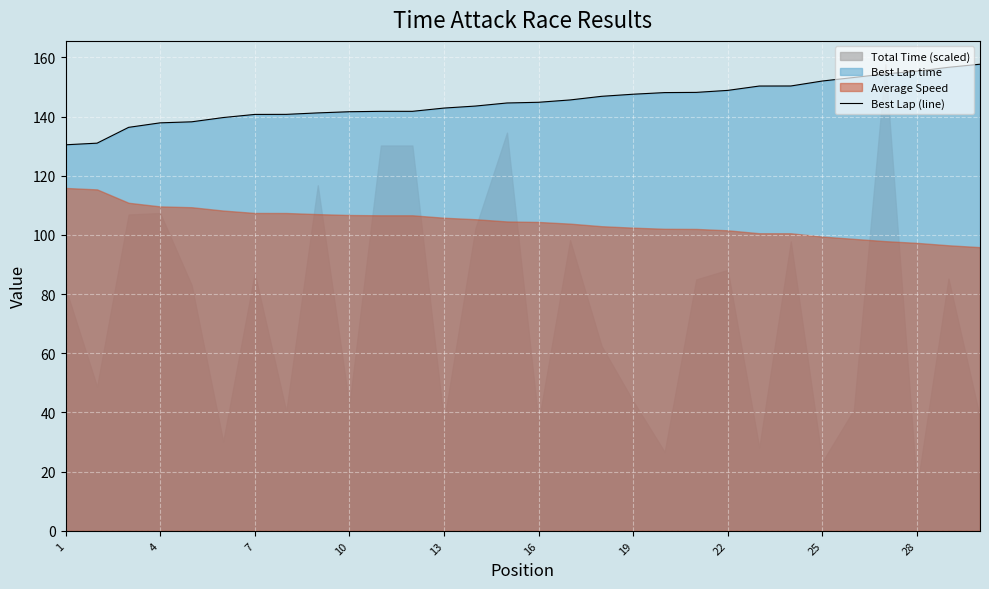

What is the difference between the maximum and minimum values?

27.2